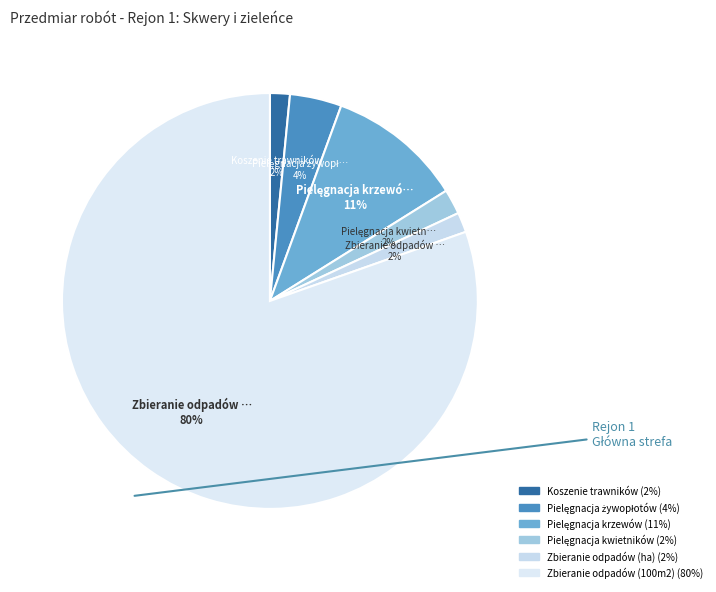

True or false: Pielęgnacja krzewów accounts for 11% of the total.

True